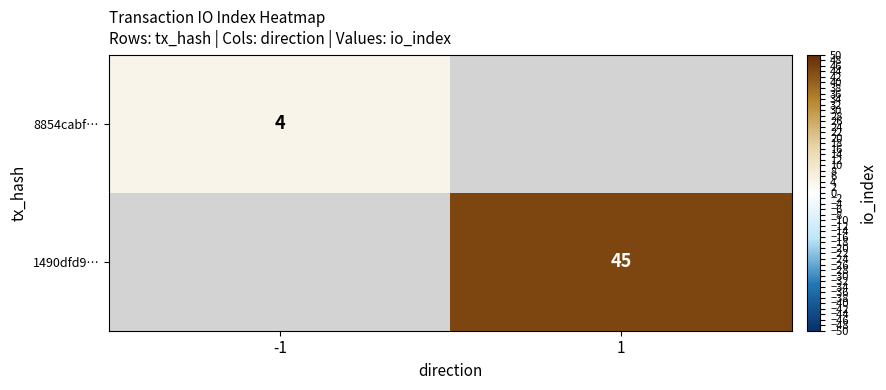

Rank the categories by 1490dfd9… value from lowest to highest.

-1, 1